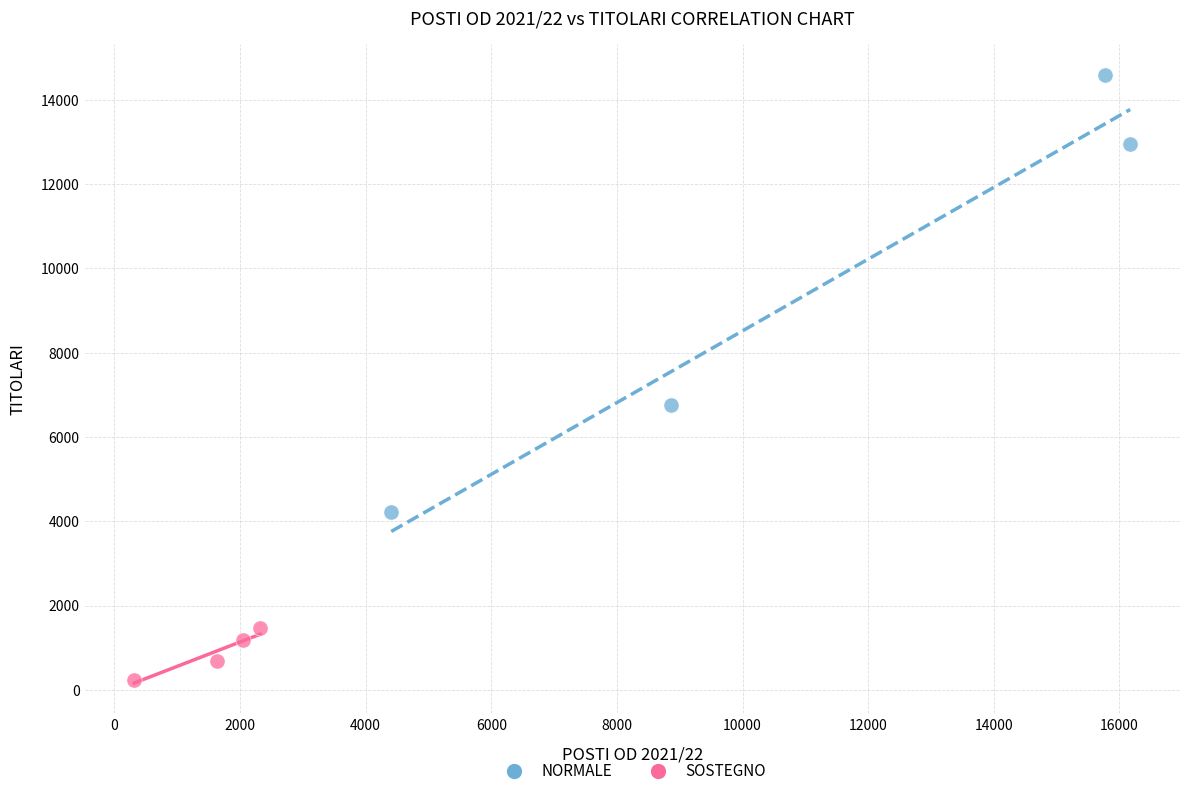

What are all the series names shown in the legend?

NORMALE, SOSTEGNO